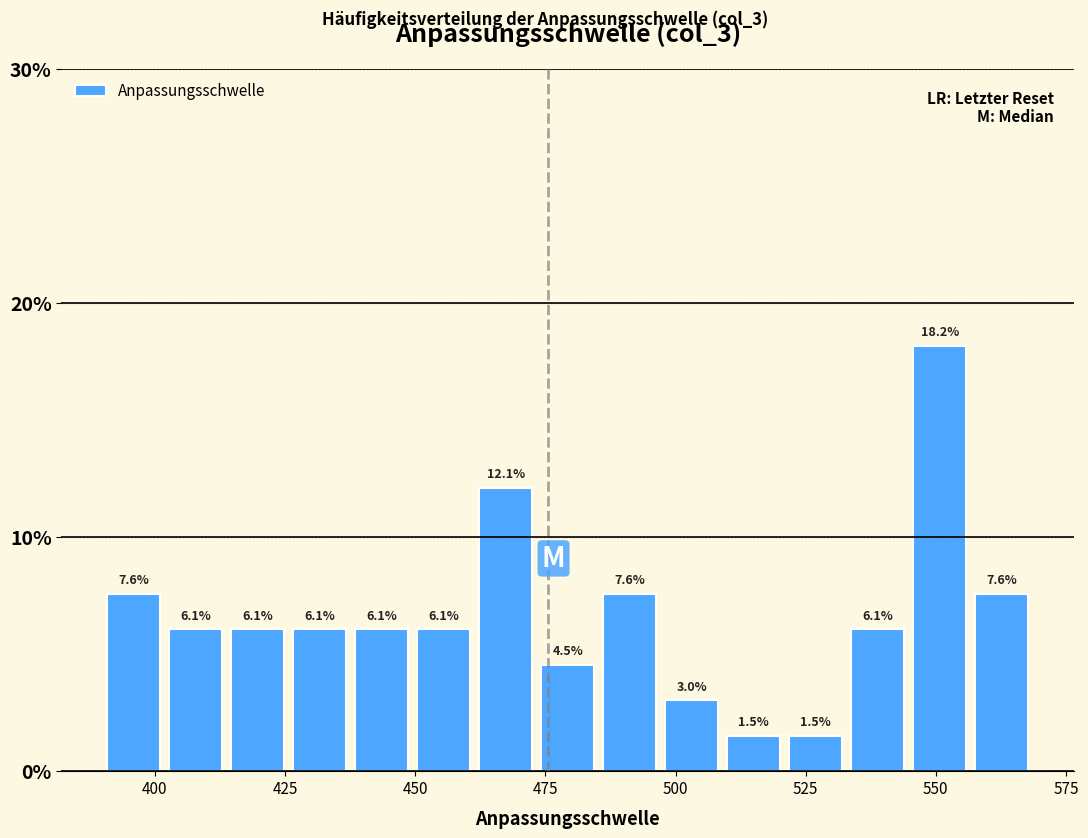

Around what value on the x-axis is the tallest bar? Give the approximate position of its centre, as read against the axis.

550